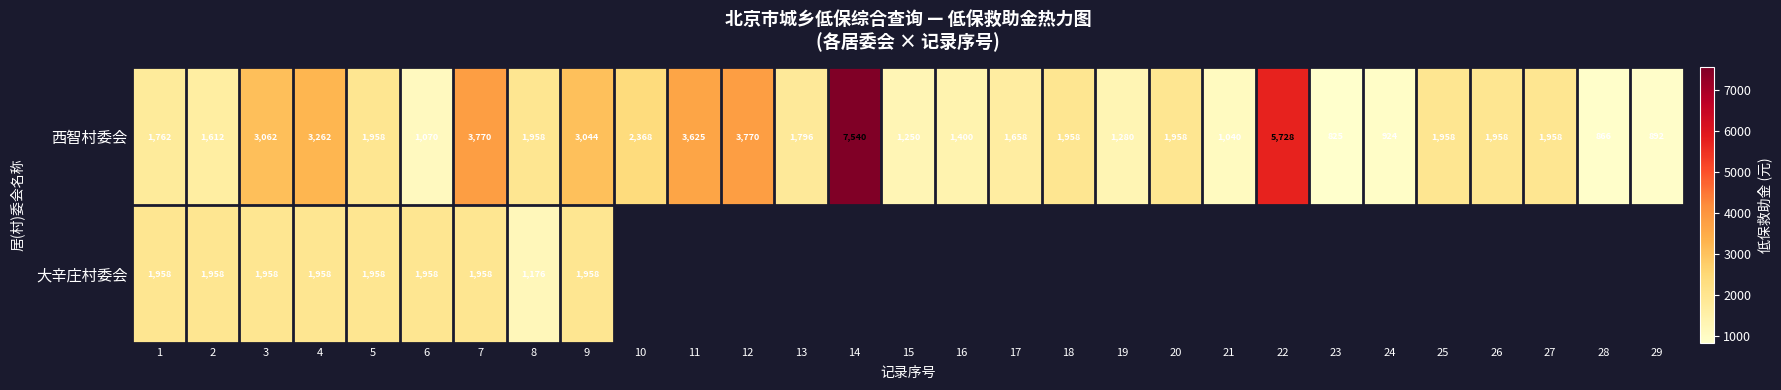

The value of 西智村委会 at 9 is 1771.3. True or false?

False